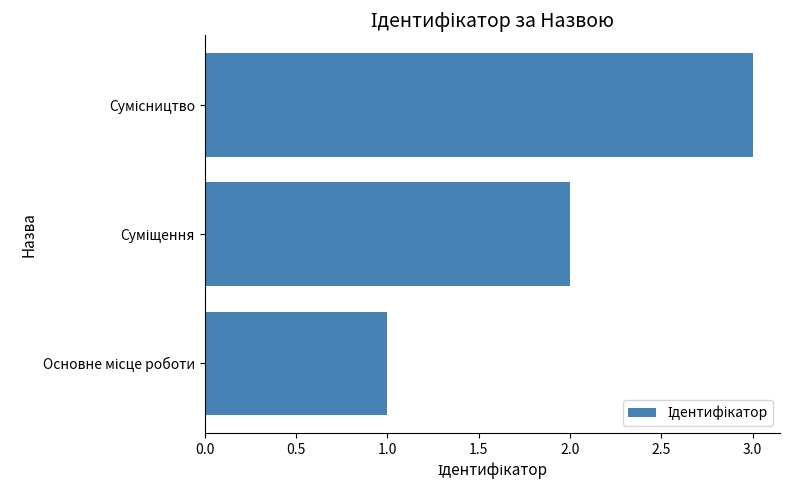

What is the sum of all values?

6